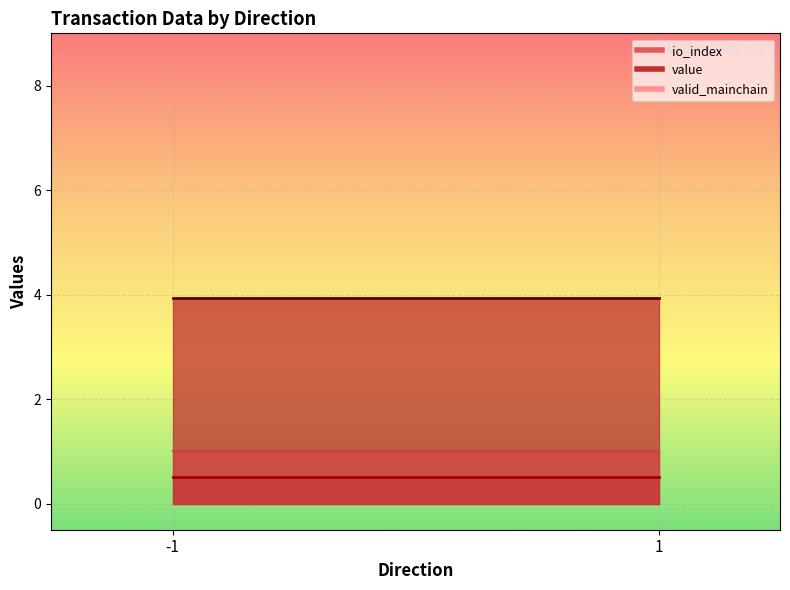

What is the value of the valid_mainchain point at the 1st from the left?

1.0